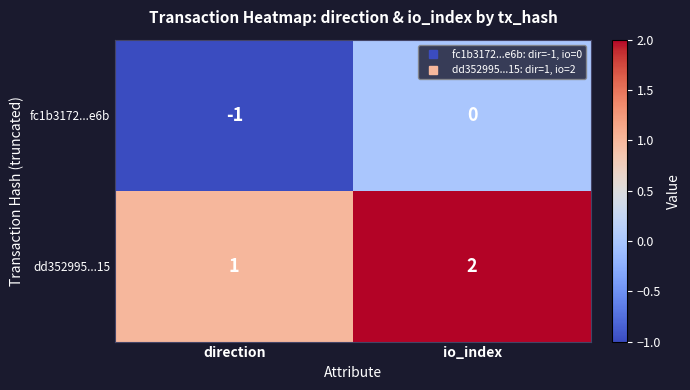

Which series has the largest total across all categories?

dd352995...15